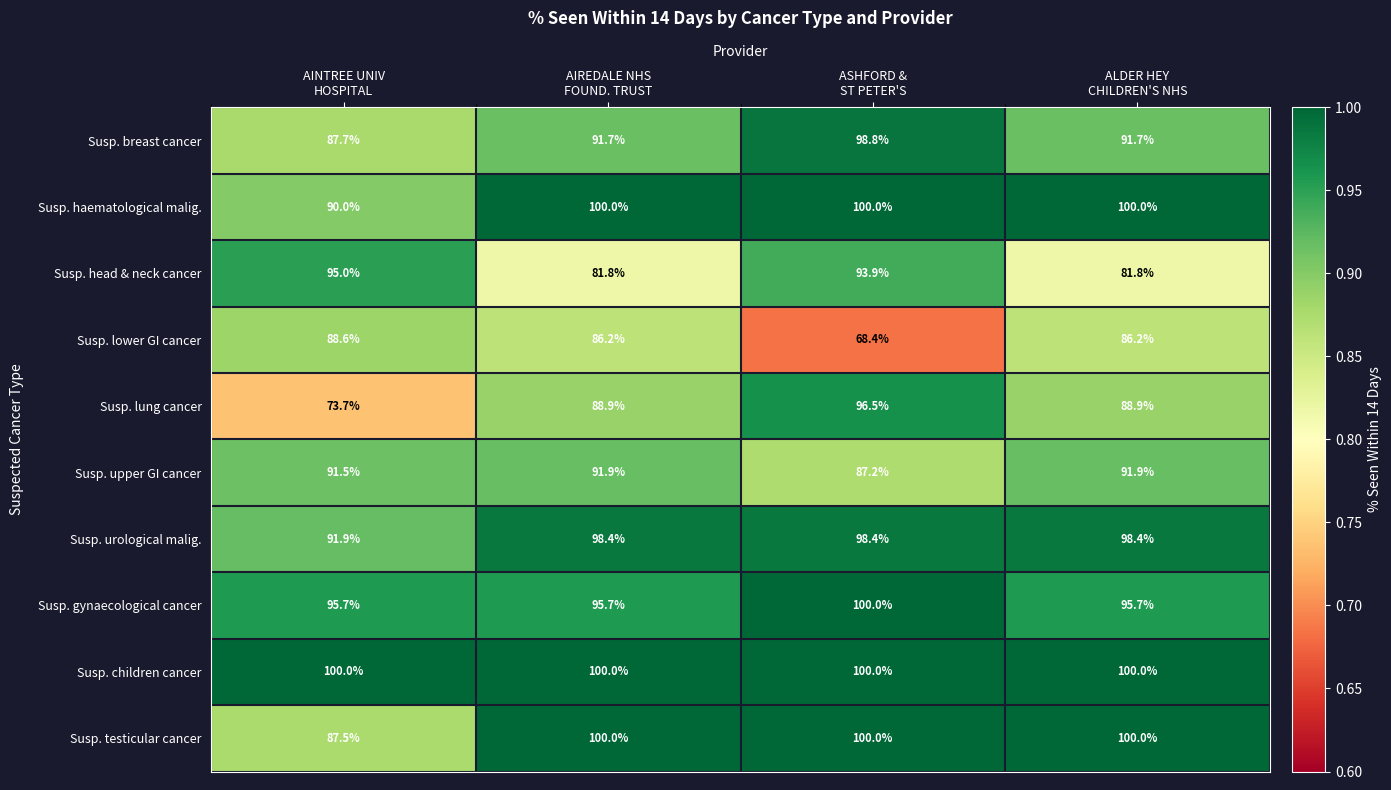

What is the lowest value of the Susp. gynaecological cancer series?

95.7